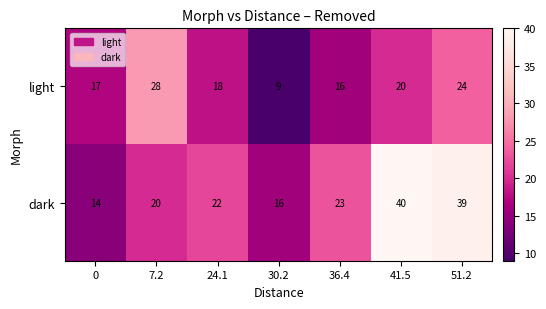

What is the minimum value shown in the chart?

9